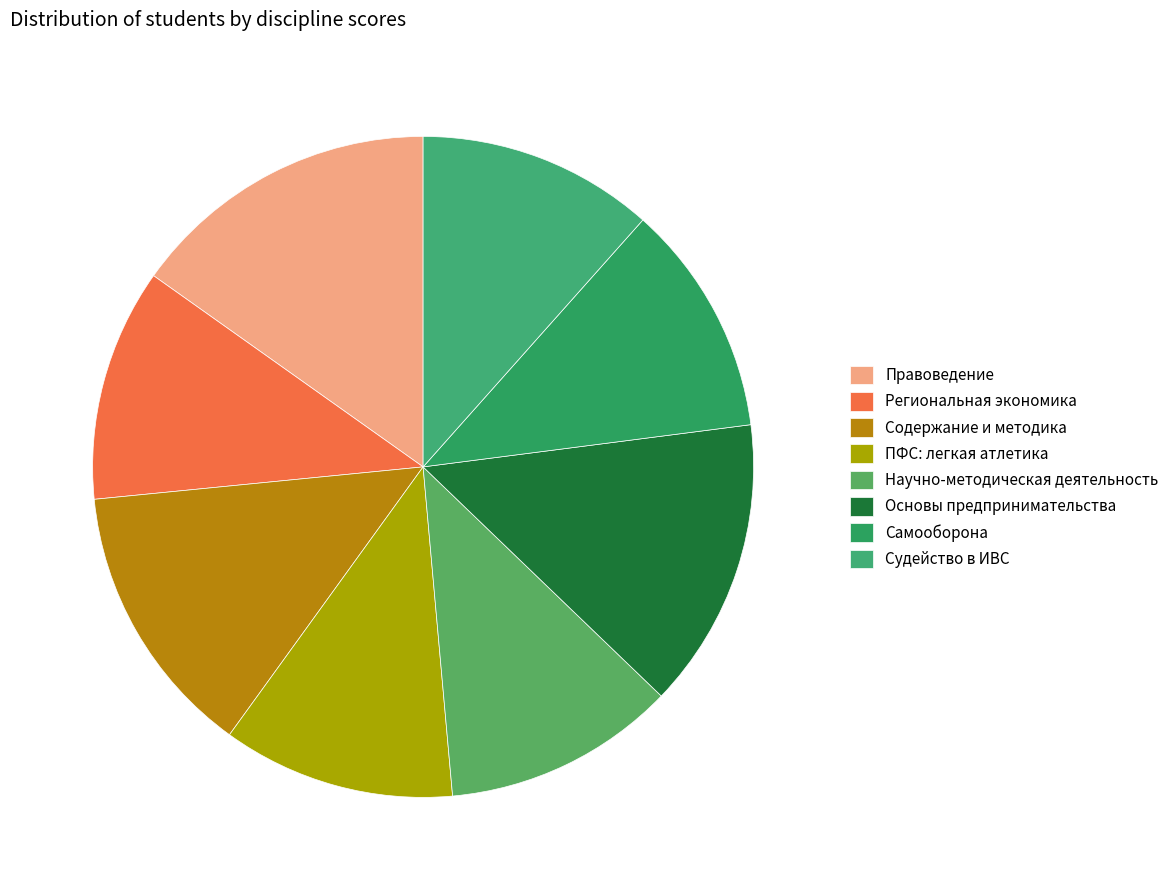

Which slice is the largest?

Правоведение